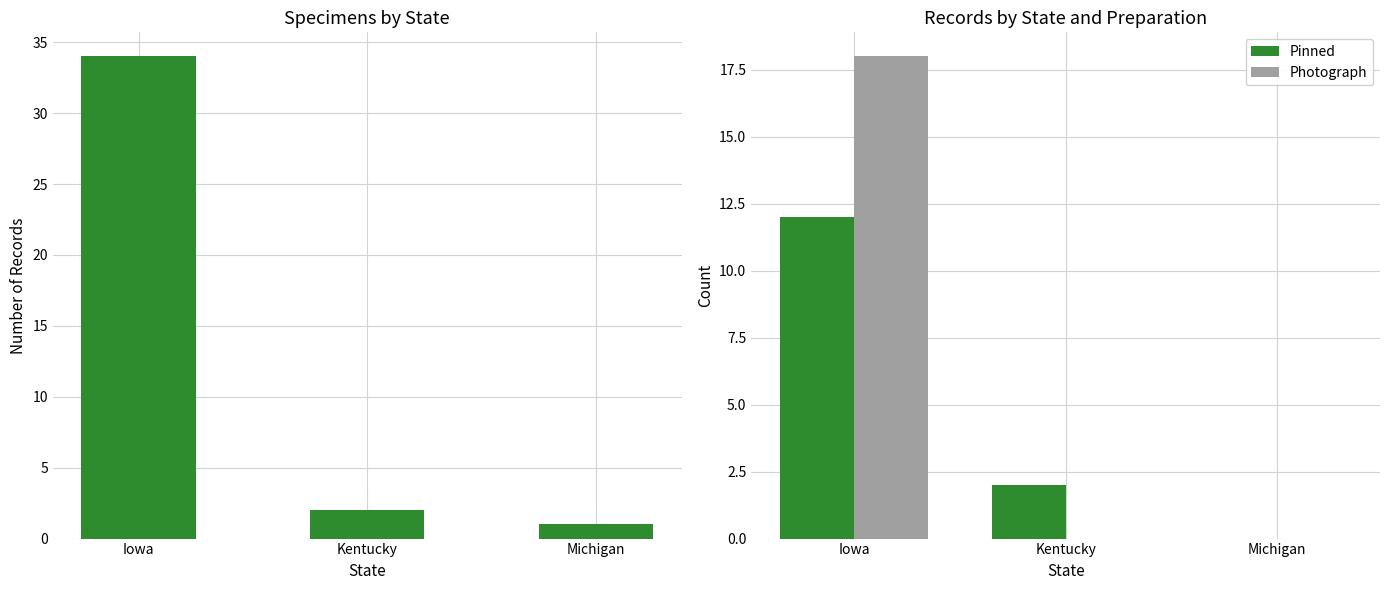

How many groups of bars are there?

3